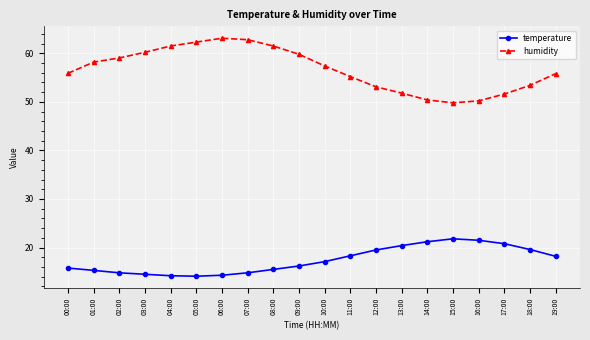

True or false: temperature has more than 0 points higher than both neighbors.

True